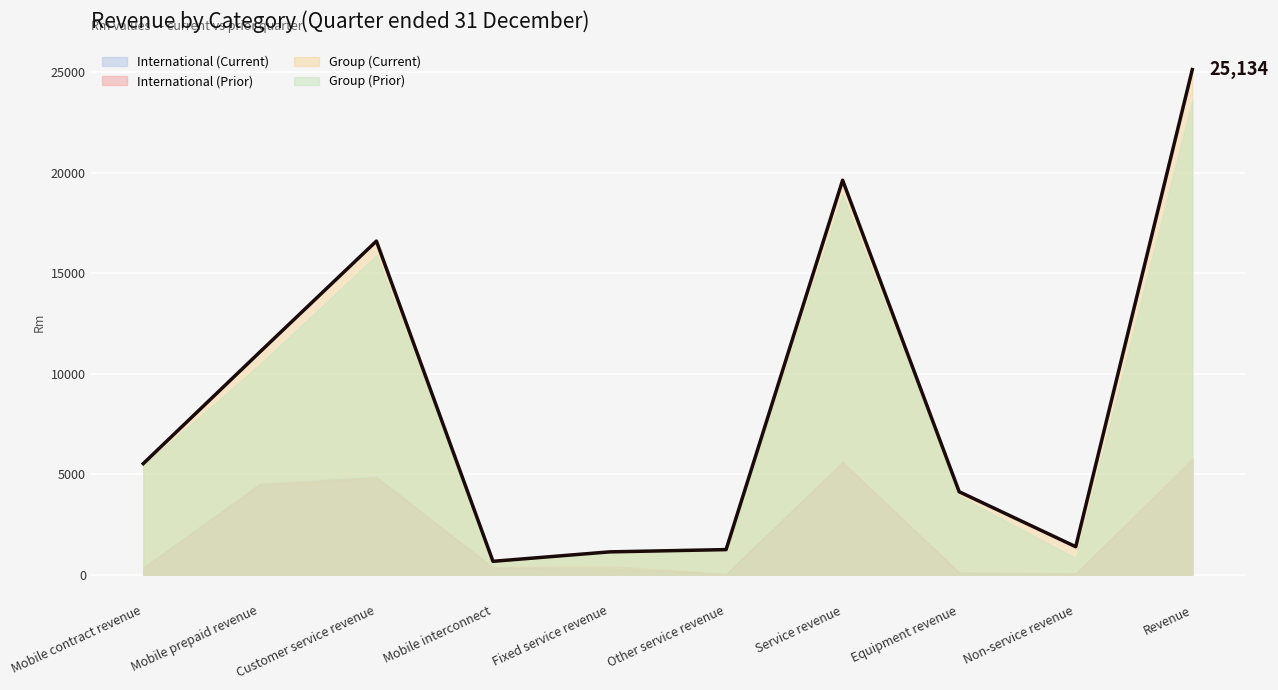

Reading right to left, transcribe all the data shown in this chart.

International (Current): 5685	61	81	5543	27	287	349	4880	4526	354
International (Prior): 5789	56	111	5622	33	417	356	4816	4478	338
Group (Current): 25134	1386	4121	19627	1242	1129	659	16597	11075	5522
Group (Prior): 23626	818	3909	18899	1239	1132	644	15884	10461	5423